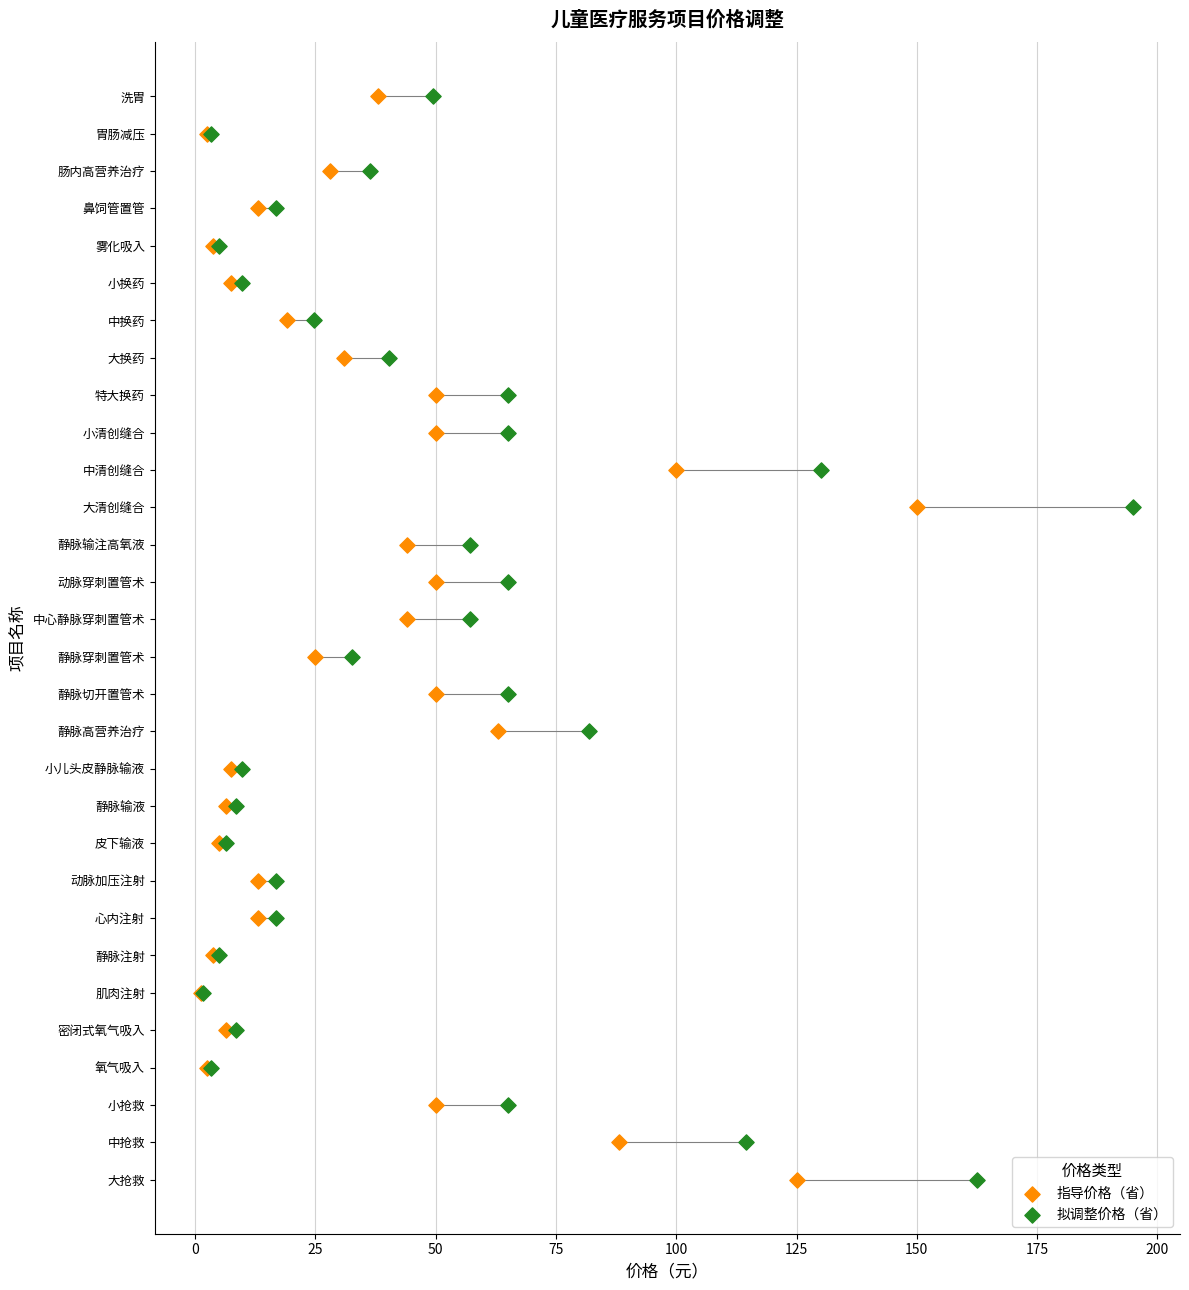

What are all the series names shown in the legend?

指导价格（省）, 拟调整价格（省）